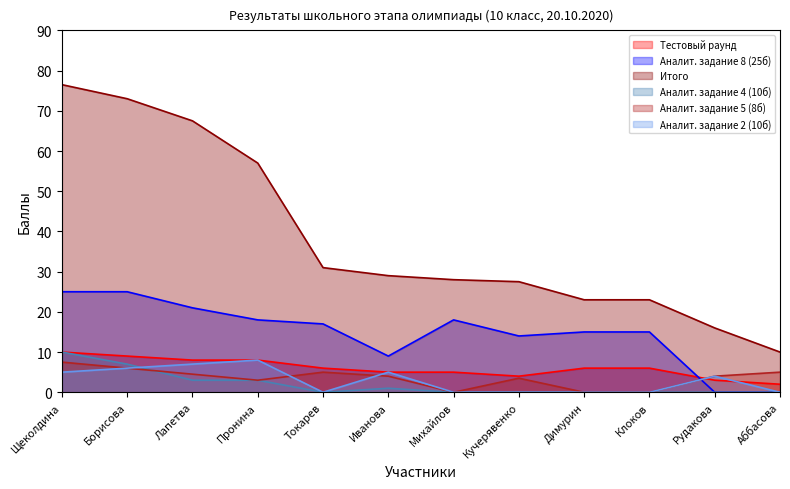

What is the difference between the maximum and minimum values in the Аналит. задание 8 (25б) series?

25.0